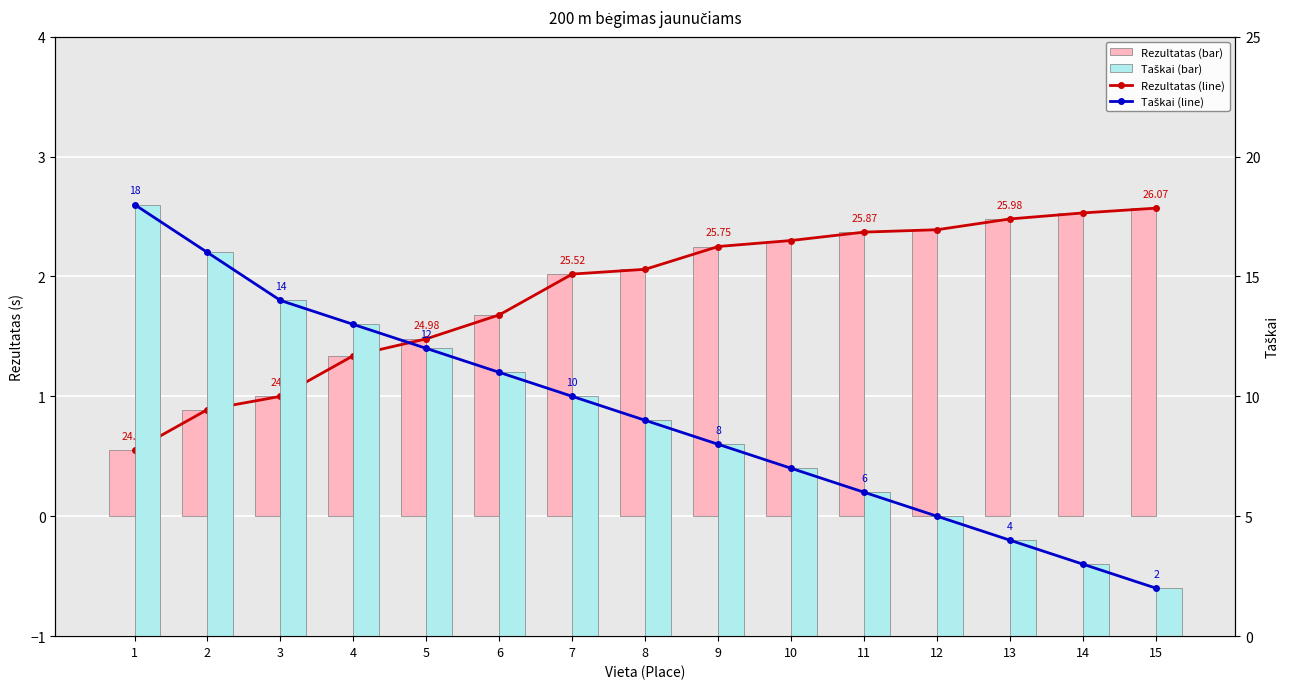

What are all the series names shown in the legend?

Rezultatas (line), Rezultatas, Taškai (line), Taškai